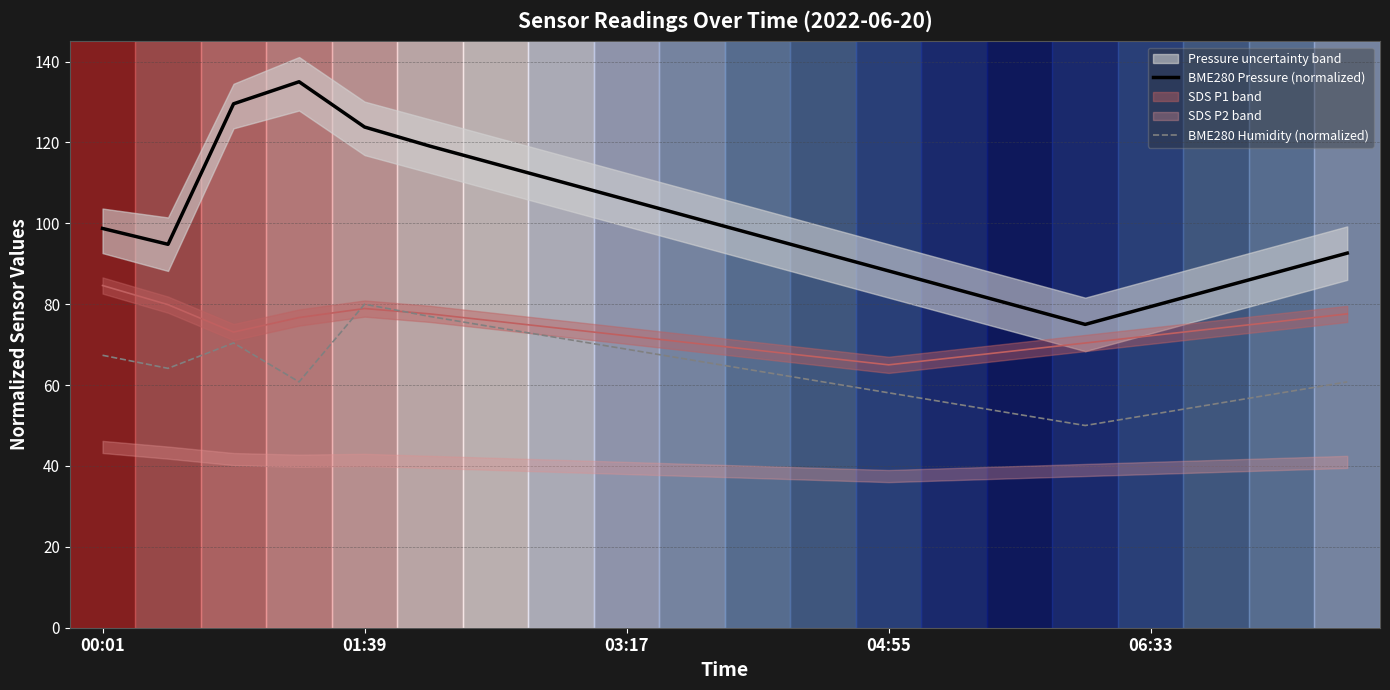

True or false: BME280 Humidity (normalized) and BME280 Pressure (normalized) intersect in this chart.

False